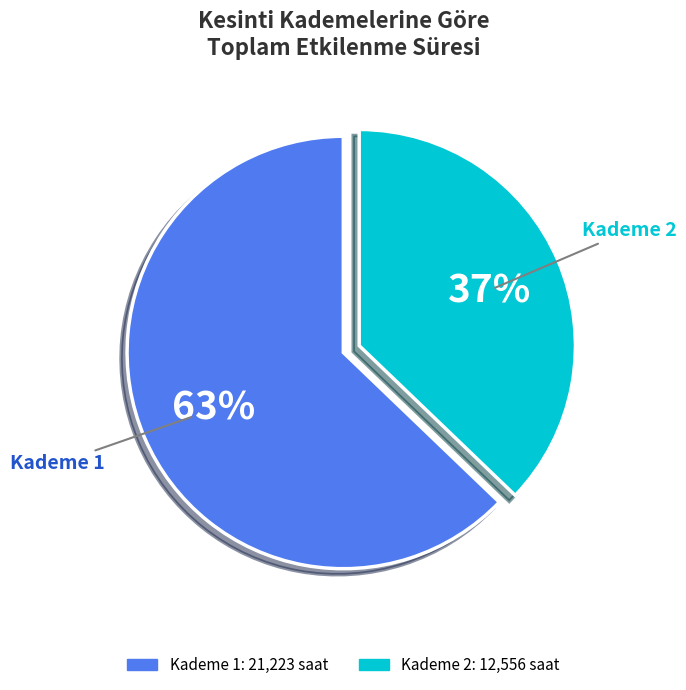

True or false: Kademe 2 accounts for 37% of the total.

True